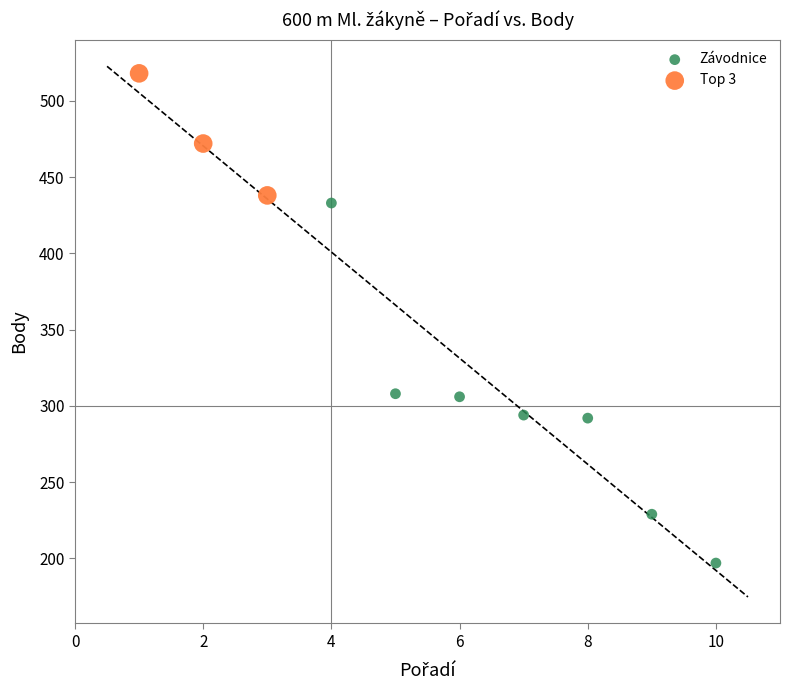

Which series contains the lowest Y value?

Závodnice